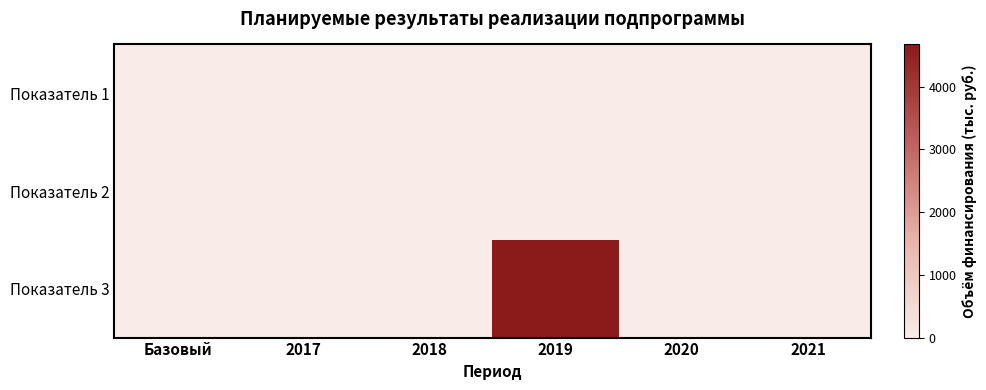

Which series has the widest spread of values?

Показатель 3